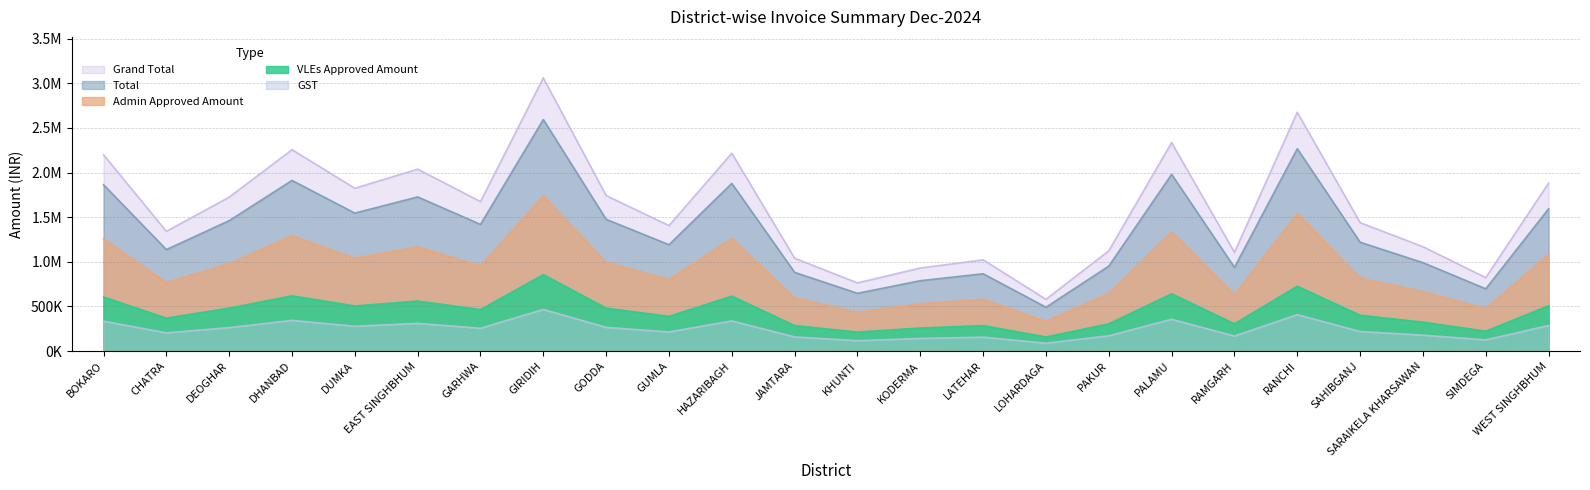

List the labels in order of Grand Total value, smallest first.

LOHARDAGA, KHUNTI, SIMDEGA, KODERMA, LATEHAR, JAMTARA, RAMGARH, PAKUR, SARAIKELA KHARSAWAN, CHATRA, GUMLA, SAHIBGANJ, GARHWA, DEOGHAR, GODDA, DUMKA, WEST SINGHBHUM, EAST SINGHBHUM, BOKARO, HAZARIBAGH, DHANBAD, PALAMU, RANCHI, GIRIDIH